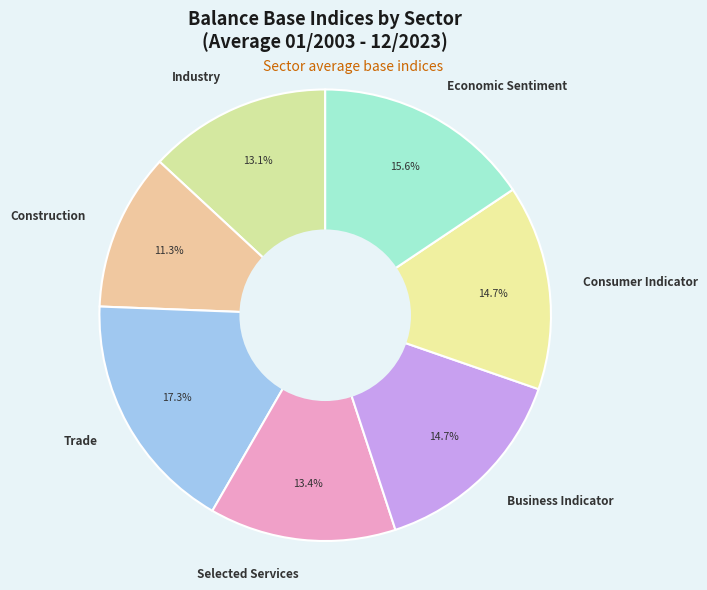

Does Industry account for over 50% of the chart?

No